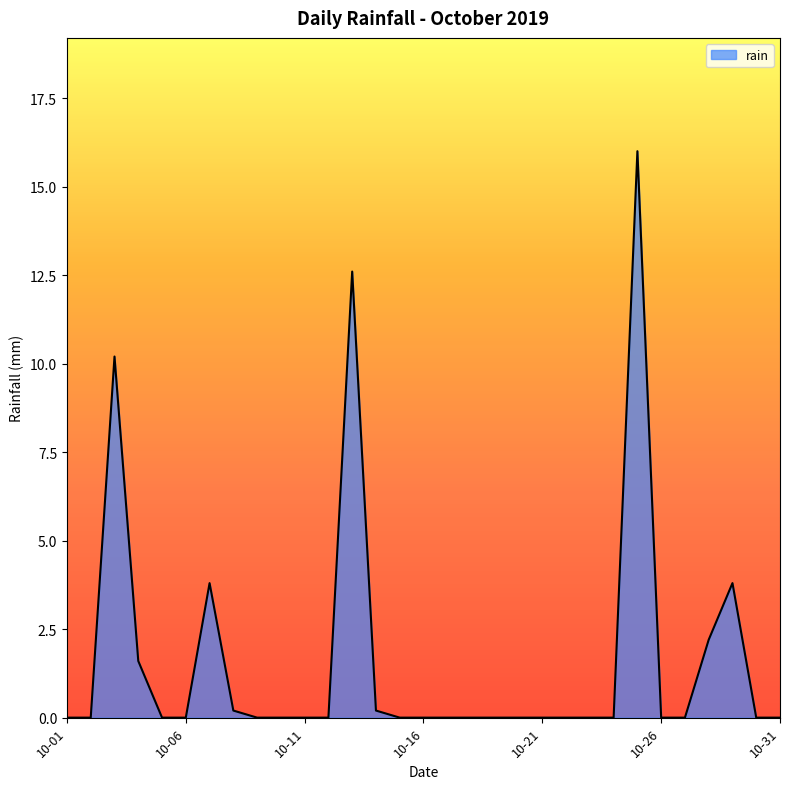

What is the greatest value displayed?

16.0